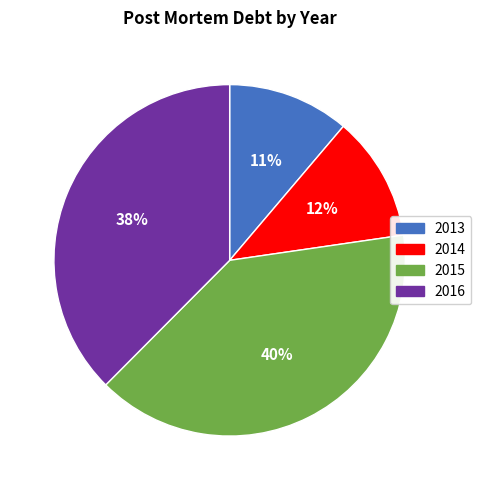

Is it true that 2013 is 23% of the pie?

False